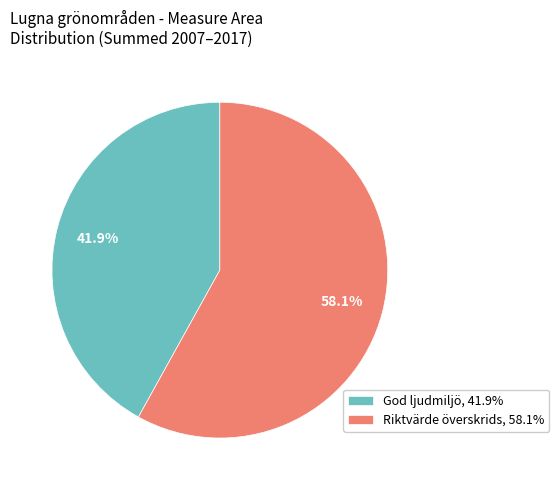

Is there any slice that represents more than half of the pie?

Yes